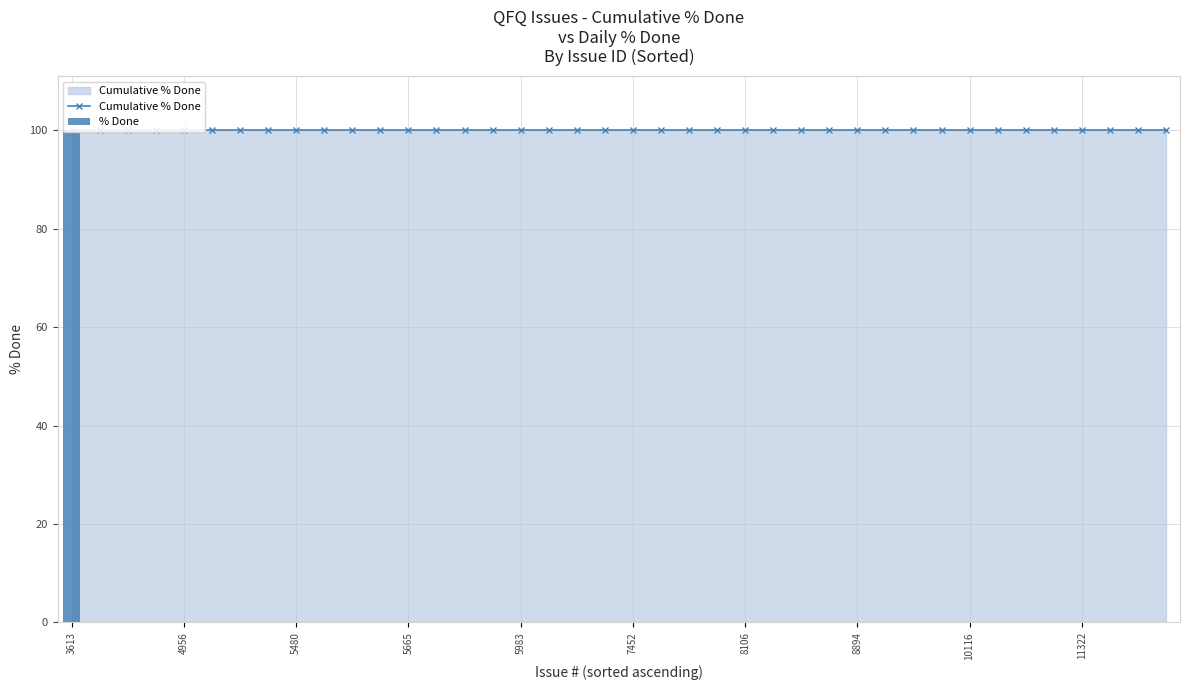

What is the spread (max minus min) of values at 25?

100